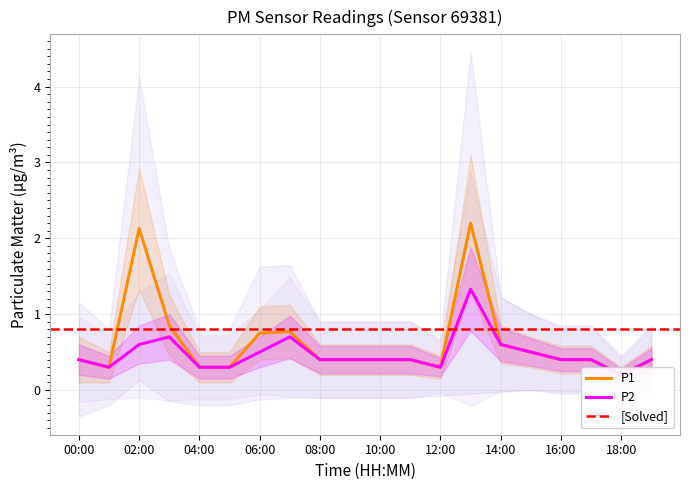

What is the sum of all P2 values?

9.5